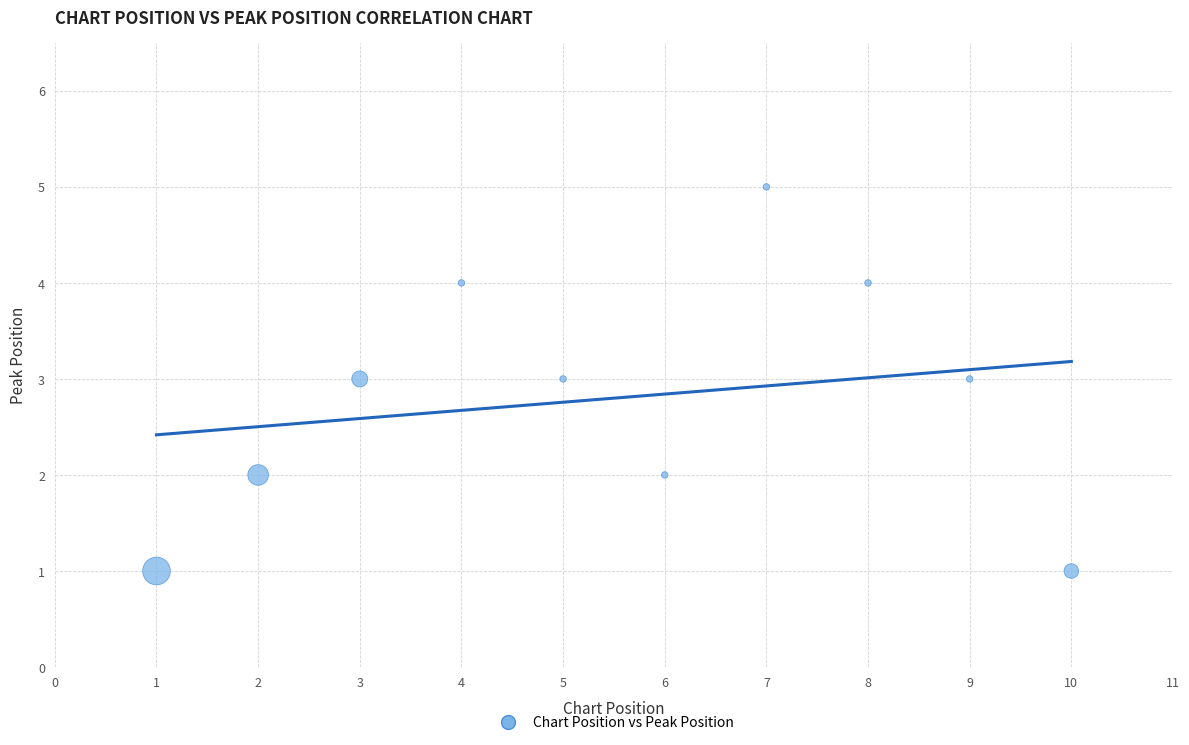

What is the range of X values (max minus min)?

9